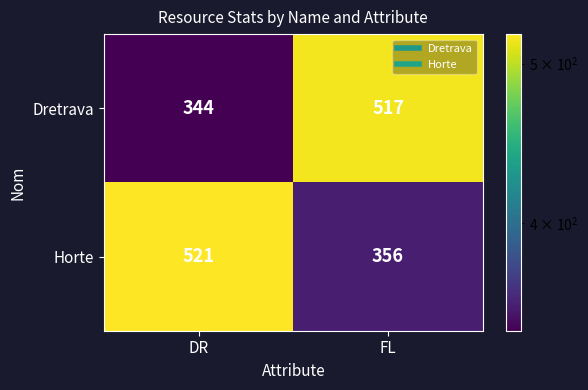

What is the difference between the maximum and minimum values in the Horte series?

165